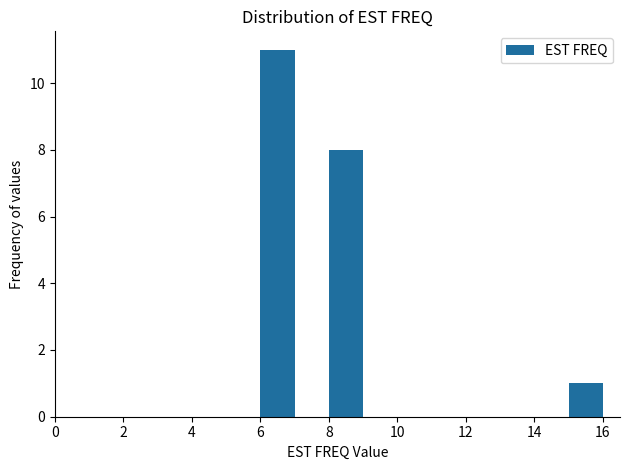

What is the height of the bar covering 8 to 9 on the x-axis? The values are not printed on the chart, so give them approximately, as read against the axis.

8